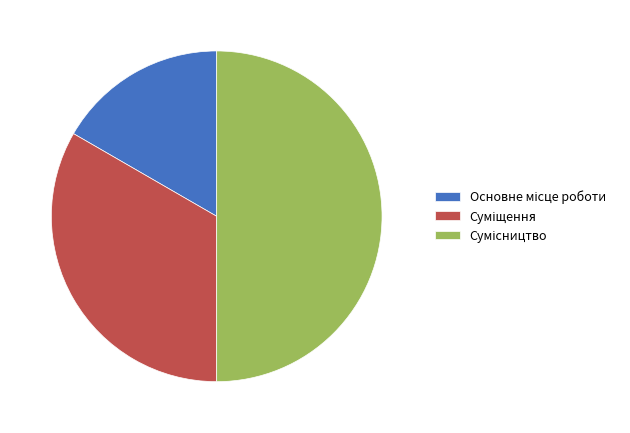

How many slices are in this pie chart?

3